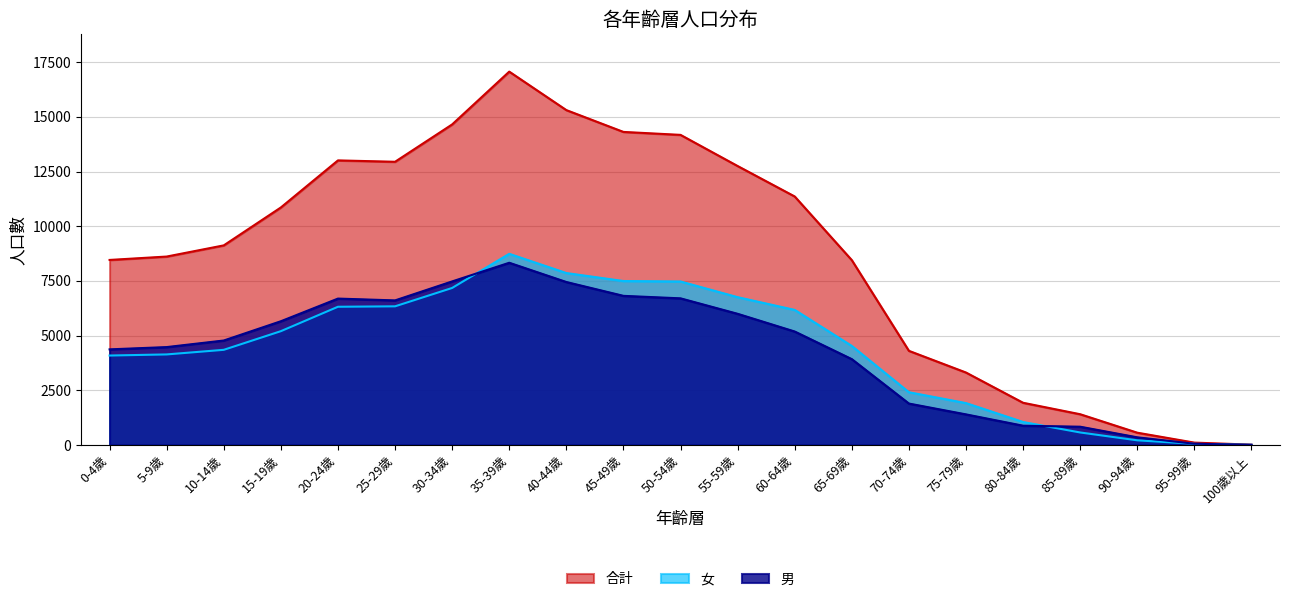

In 合計, how many points are lower than both neighbors (excluding endpoints)?

1